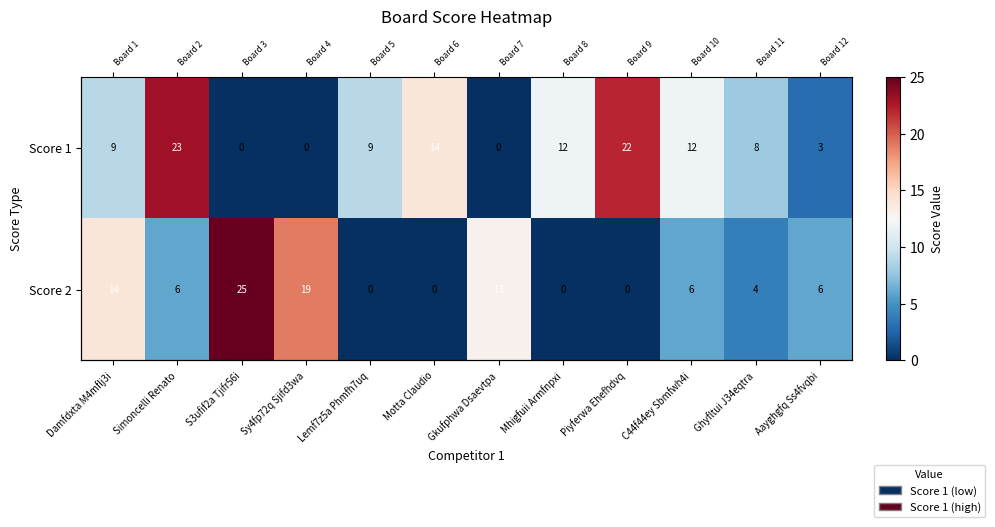

The Score 2 series shows -15 at Piyferwa Ehefhdvq. True or false?

False